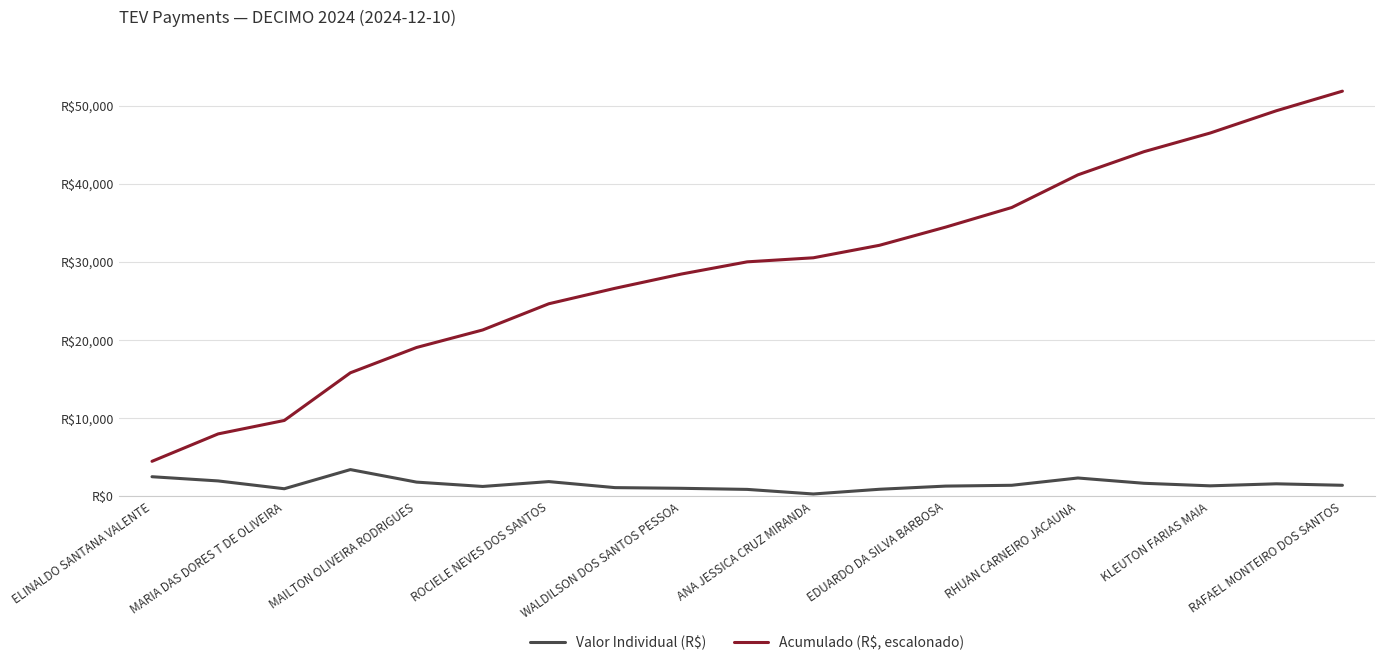

What is the maximum value shown in the chart?

51864.4